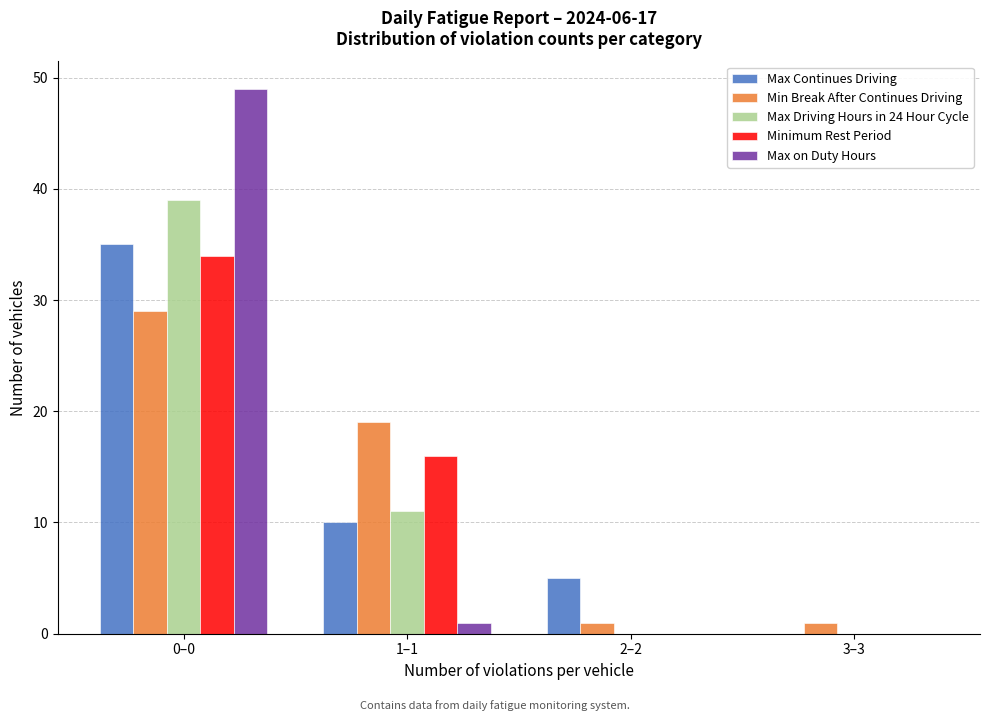

Reading left to right, list all the values displayed in this chart.

Max Continues Driving: 0–0=35	1–1=10	2–2=5	3–3=0
Min Break After Continues Driving: 0–0=29	1–1=19	2–2=1	3–3=1
Max Driving Hours in 24 Hour Cycle: 0–0=39	1–1=11	2–2=0	3–3=0
Minimum Rest Period: 0–0=34	1–1=16	2–2=0	3–3=0
Max on Duty Hours: 0–0=49	1–1=1	2–2=0	3–3=0